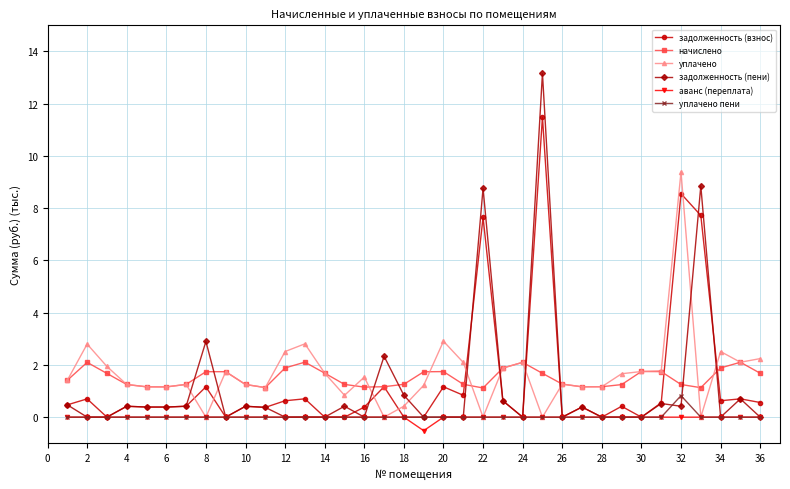

True or false: задолженность (взнос) and уплачено cross at least once.

True